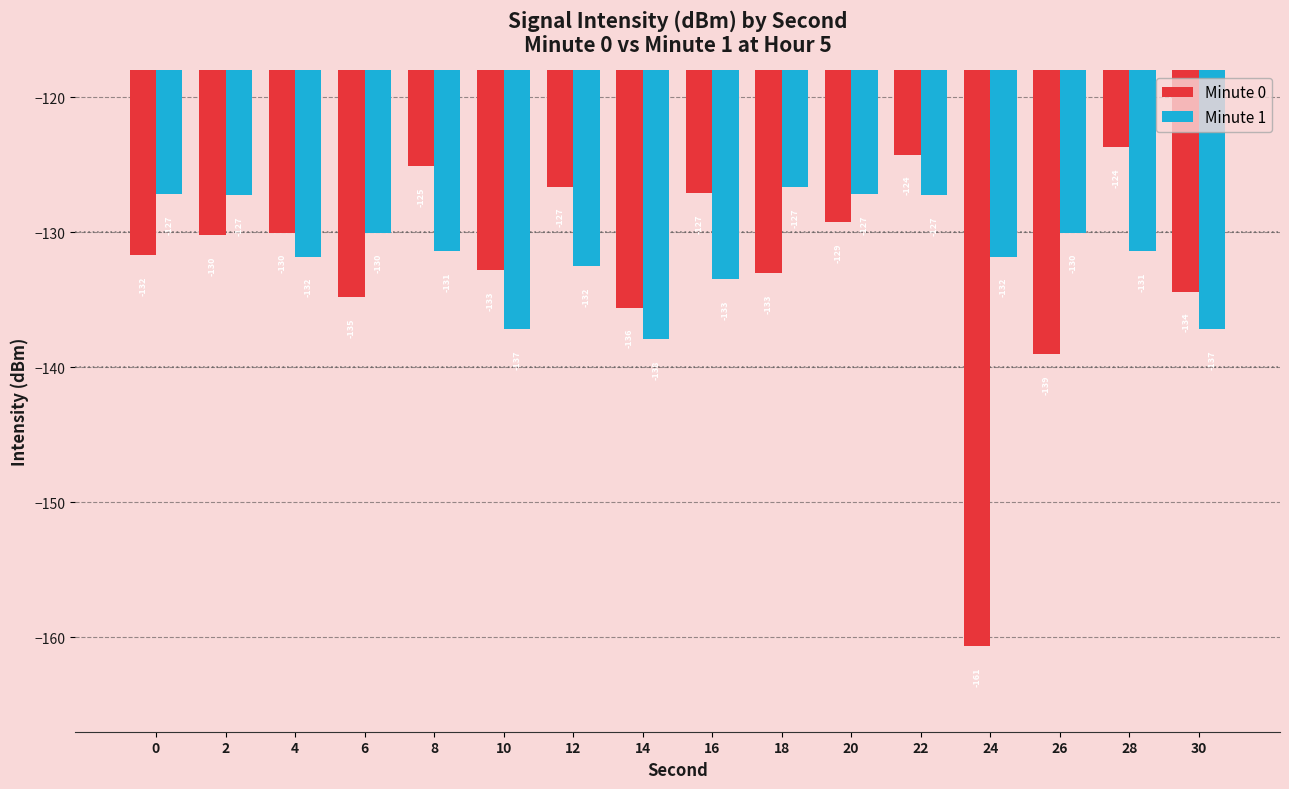

How many distinct data groups are displayed?

2